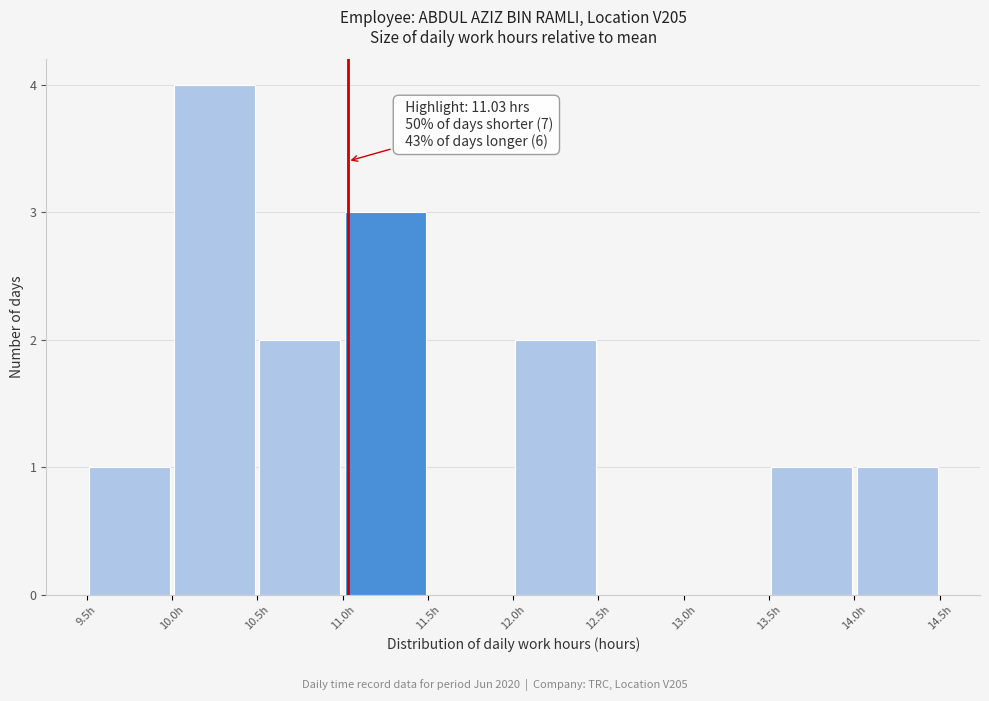

Over which range of the x-axis is the bar tallest?

10.0 to 10.5